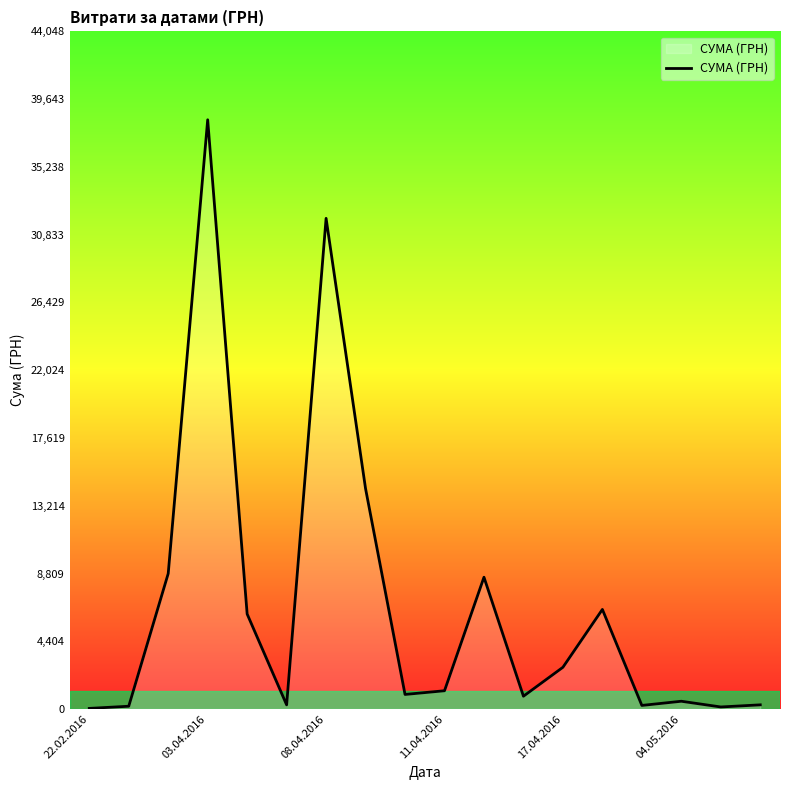

What is the smallest value displayed?

38.5